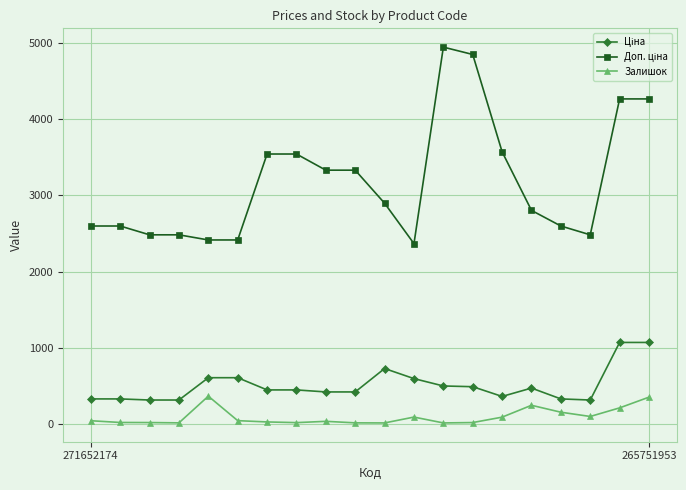

At how many categories does at least one series exceed 2141?

20